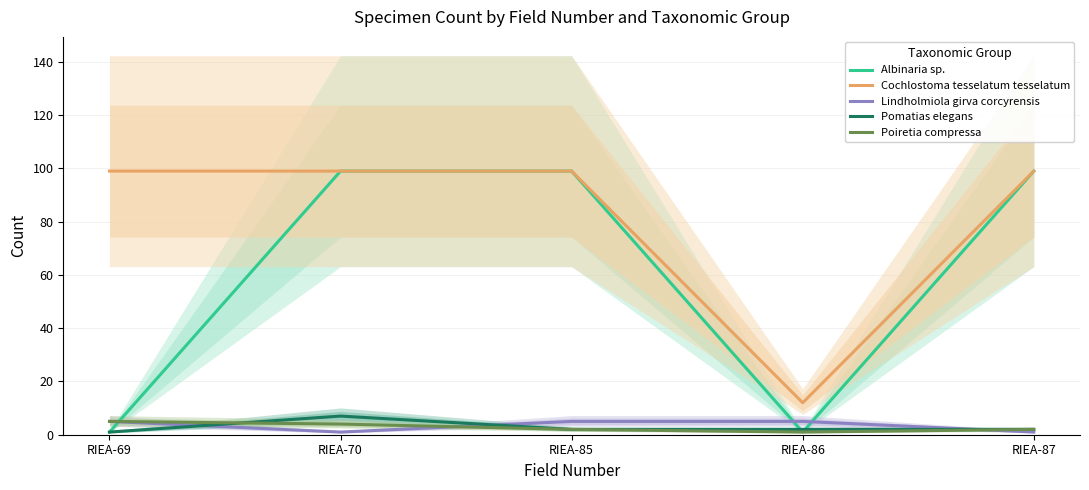

How many data points in Lindholmiola girva corcyrensis are less than 5?

2